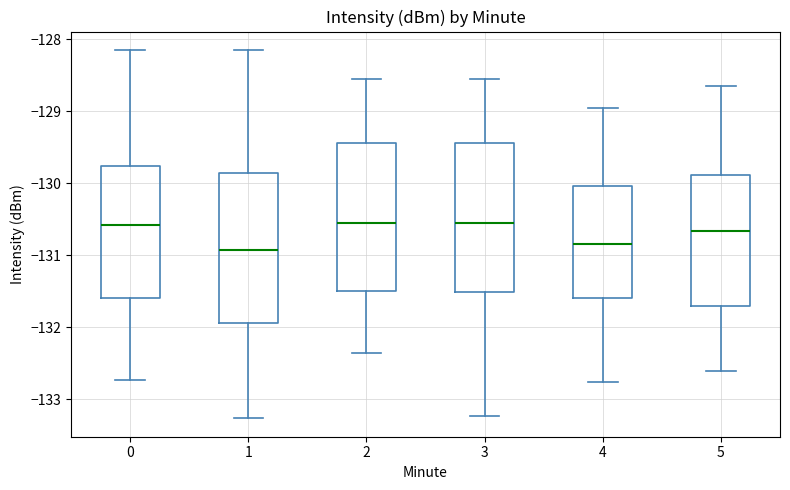

Reading left to right, transcribe this box plot: for each box, give where its median line is, the range the box spans, and where its two whiskers end, as read against the y-axis. The values are not printed on the chart, so give them approximately, as read against the axis.

0: median -130.6, box -131.6 to -129.8, whiskers -132.7 to -128.1
1: median -130.9, box -131.9 to -129.9, whiskers -133.3 to -128.1
2: median -130.6, box -131.5 to -129.4, whiskers -132.4 to -128.6
3: median -130.6, box -131.5 to -129.4, whiskers -133.2 to -128.6
4: median -130.8, box -131.6 to -130.0, whiskers -132.8 to -129.0
5: median -130.7, box -131.7 to -129.9, whiskers -132.6 to -128.6